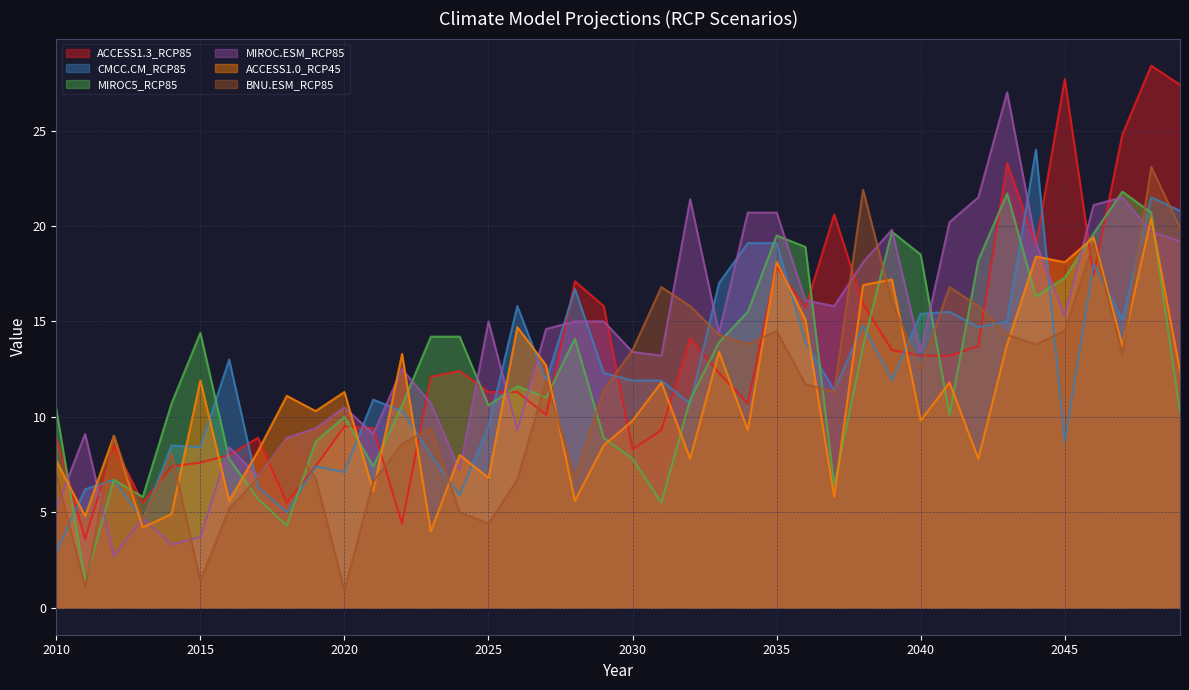

At which category is the sum across all series the highest?

2048